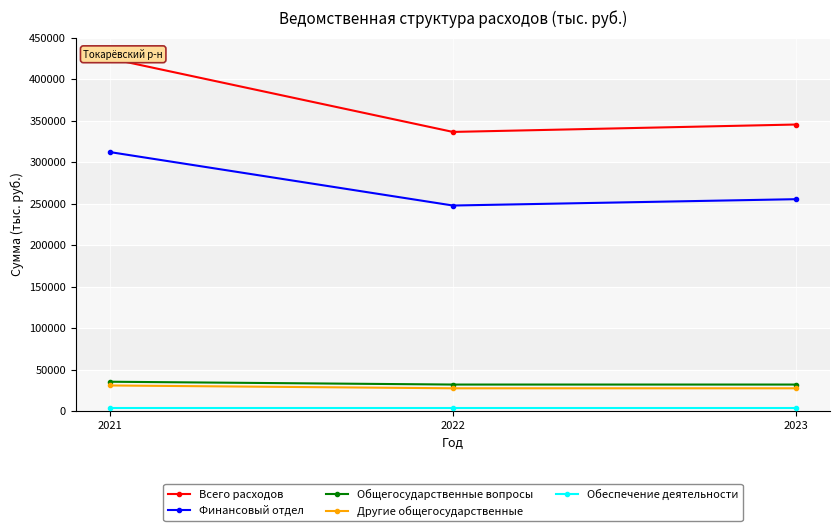

Reading right to left, extract all data points from this chart.

Всего расходов: 345295.5	336387.1	424725.5
Финансовый отдел: 255391.9	247765.2	312079.6
Общегосударственные вопросы: 32197.8	32197.8	35589.0
Другие общегосударственные: 27702.7	27702.7	31093.9
Обеспечение деятельности: 4342.0	4342.0	4342.0